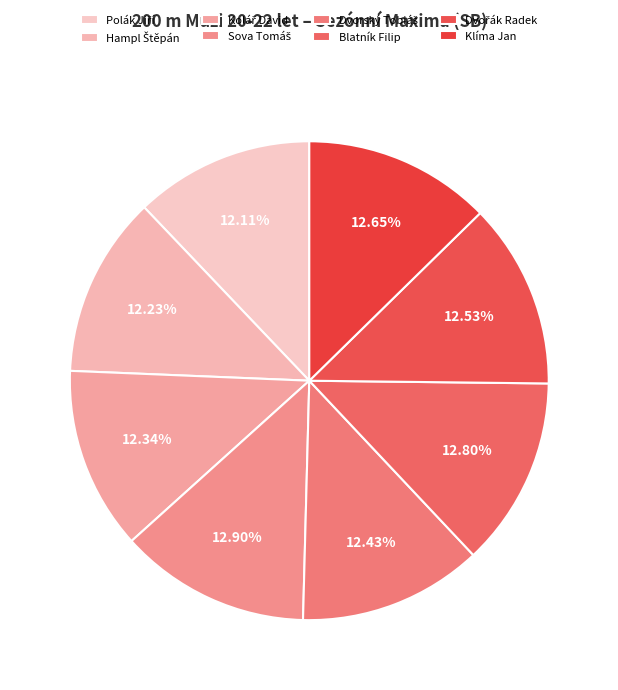

What is the change in value from Hampl Štěpán to Blatník Filip?

+1.0